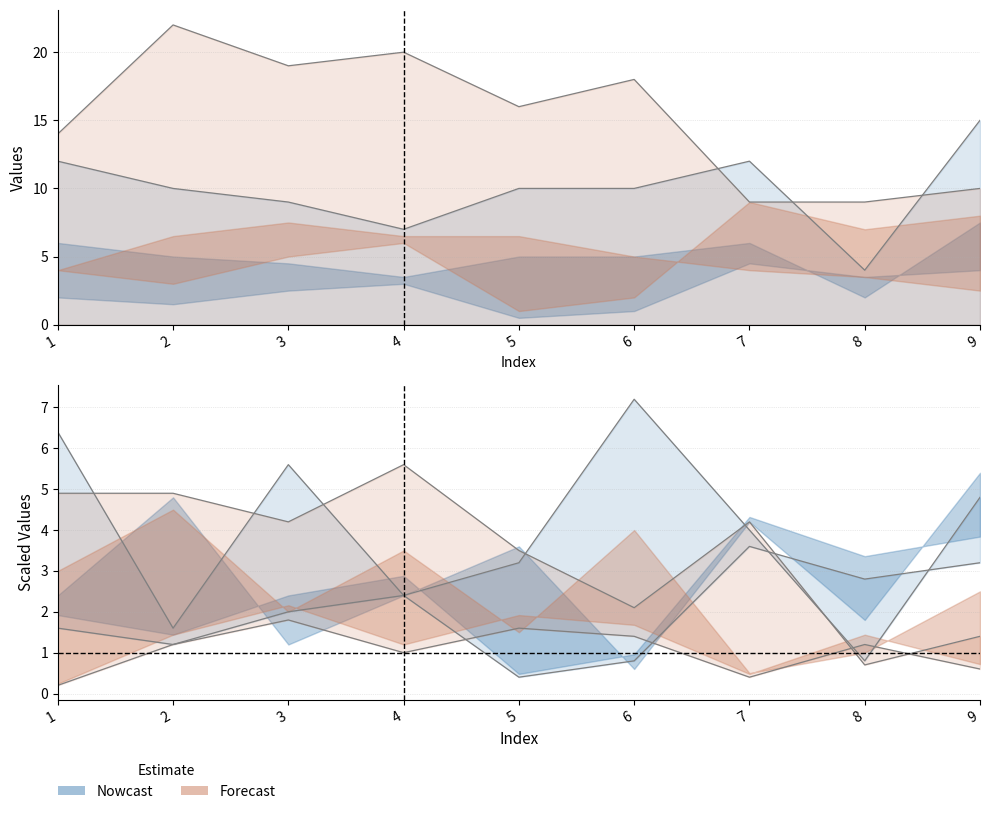

Where is the first local minimum for col_4?

2